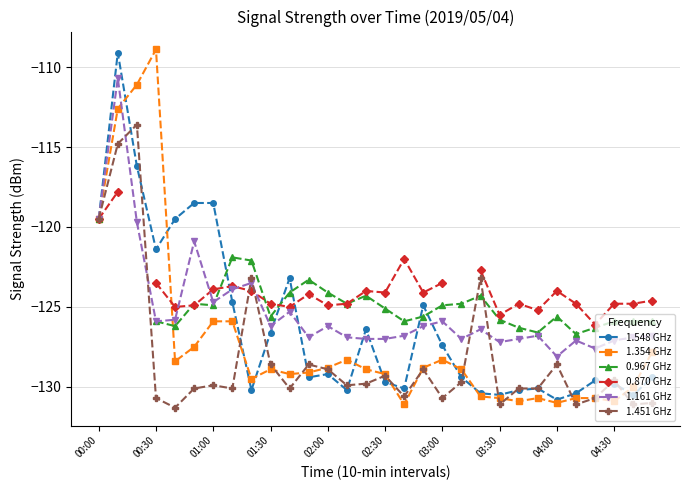

How many negative values does the 0.870 GHz series have?

28